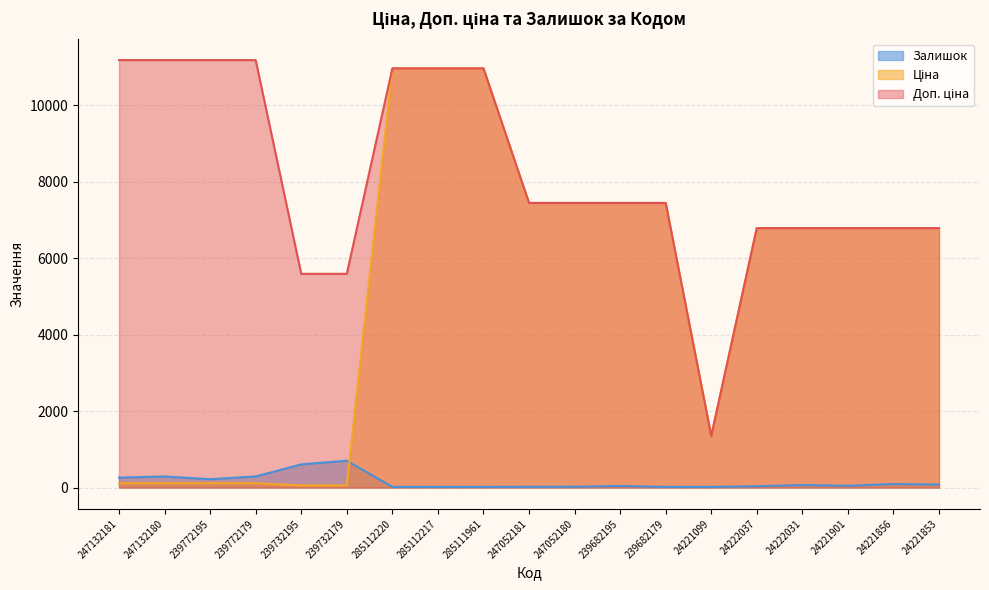

Rank the series by their average value, from highest to lowest.

Доп. ціна, Ціна, Залишок